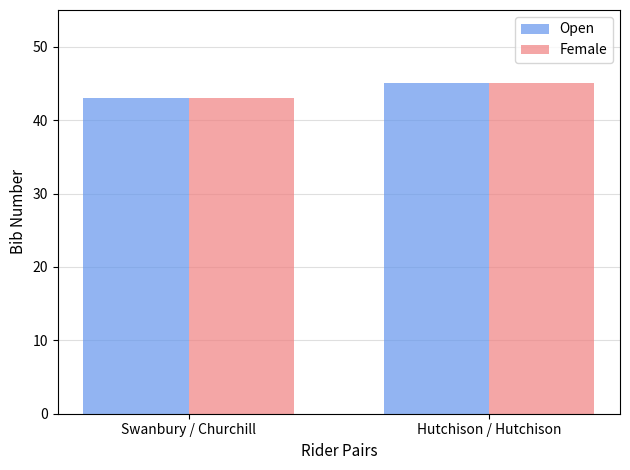

How many groups of bars are there?

2